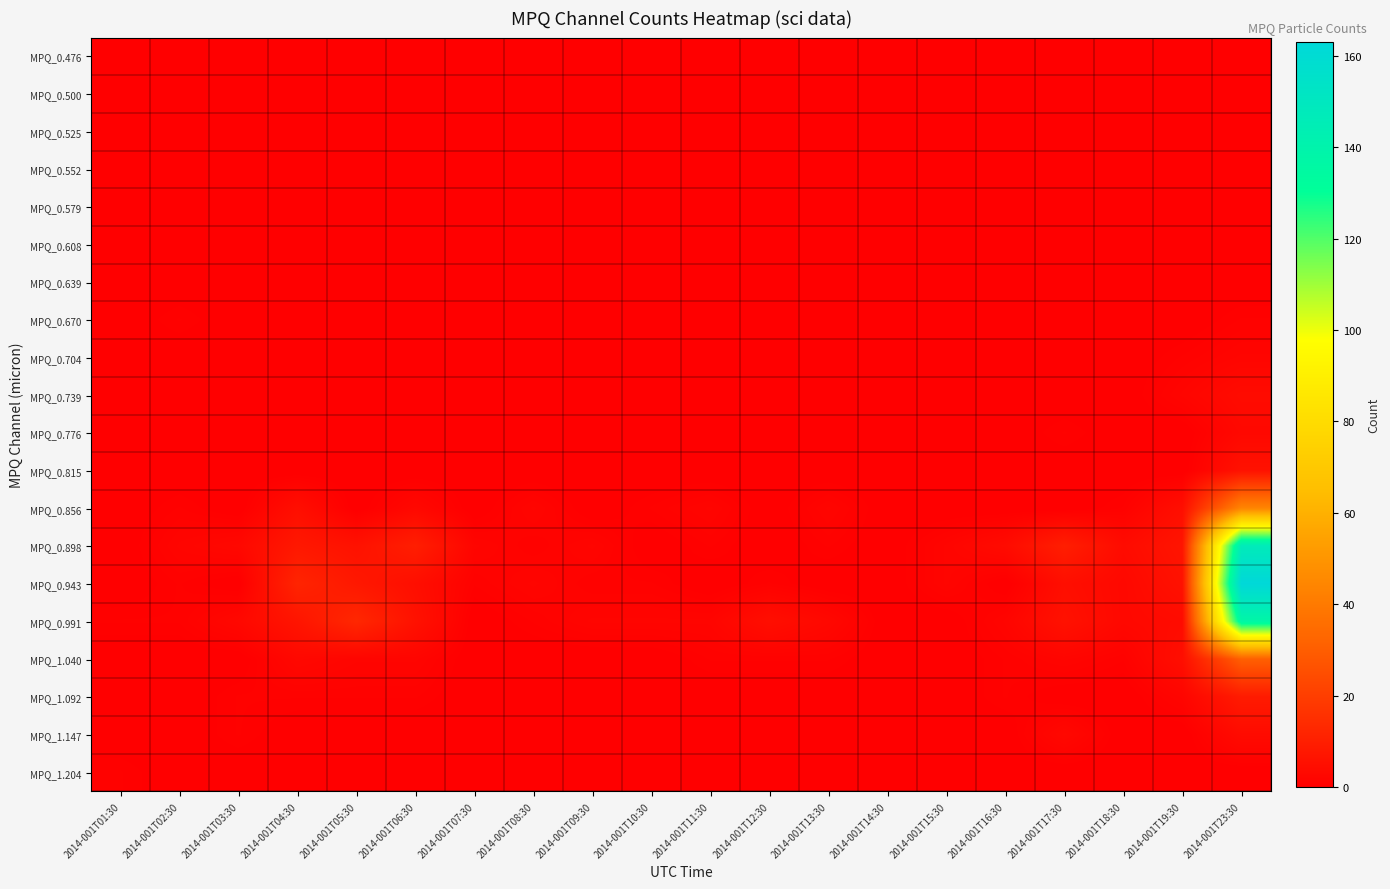

Reading left to right, extract all data points from this chart.

MPQ_0.476: 2014-001T01:30=0	2014-001T02:30=0	2014-001T03:30=0	2014-001T04:30=0	2014-001T05:30=0	2014-001T06:30=0	2014-001T07:30=0	2014-001T08:30=0	2014-001T09:30=0	2014-001T10:30=0	2014-001T11:30=0	2014-001T12:30=0	2014-001T13:30=0	2014-001T14:30=0	2014-001T15:30=0	2014-001T16:30=0	2014-001T17:30=0	2014-001T18:30=0	2014-001T19:30=0	2014-001T23:30=0
MPQ_0.500: 2014-001T01:30=0	2014-001T02:30=0	2014-001T03:30=0	2014-001T04:30=0	2014-001T05:30=0	2014-001T06:30=0	2014-001T07:30=0	2014-001T08:30=0	2014-001T09:30=0	2014-001T10:30=0	2014-001T11:30=0	2014-001T12:30=0	2014-001T13:30=0	2014-001T14:30=0	2014-001T15:30=0	2014-001T16:30=0	2014-001T17:30=0	2014-001T18:30=0	2014-001T19:30=0	2014-001T23:30=0
MPQ_0.525: 2014-001T01:30=0	2014-001T02:30=0	2014-001T03:30=0	2014-001T04:30=0	2014-001T05:30=0	2014-001T06:30=0	2014-001T07:30=0	2014-001T08:30=0	2014-001T09:30=0	2014-001T10:30=0	2014-001T11:30=0	2014-001T12:30=0	2014-001T13:30=0	2014-001T14:30=0	2014-001T15:30=0	2014-001T16:30=0	2014-001T17:30=0	2014-001T18:30=0	2014-001T19:30=0	2014-001T23:30=0
MPQ_0.552: 2014-001T01:30=0	2014-001T02:30=0	2014-001T03:30=0	2014-001T04:30=0	2014-001T05:30=0	2014-001T06:30=0	2014-001T07:30=0	2014-001T08:30=0	2014-001T09:30=0	2014-001T10:30=0	2014-001T11:30=0	2014-001T12:30=0	2014-001T13:30=0	2014-001T14:30=0	2014-001T15:30=0	2014-001T16:30=0	2014-001T17:30=0	2014-001T18:30=0	2014-001T19:30=0	2014-001T23:30=0
MPQ_0.579: 2014-001T01:30=0	2014-001T02:30=0	2014-001T03:30=0	2014-001T04:30=0	2014-001T05:30=0	2014-001T06:30=0	2014-001T07:30=0	2014-001T08:30=0	2014-001T09:30=0	2014-001T10:30=0	2014-001T11:30=0	2014-001T12:30=0	2014-001T13:30=0	2014-001T14:30=0	2014-001T15:30=0	2014-001T16:30=0	2014-001T17:30=0	2014-001T18:30=0	2014-001T19:30=0	2014-001T23:30=0
MPQ_0.608: 2014-001T01:30=0	2014-001T02:30=0	2014-001T03:30=0	2014-001T04:30=0	2014-001T05:30=0	2014-001T06:30=0	2014-001T07:30=0	2014-001T08:30=0	2014-001T09:30=0	2014-001T10:30=0	2014-001T11:30=0	2014-001T12:30=0	2014-001T13:30=0	2014-001T14:30=0	2014-001T15:30=0	2014-001T16:30=0	2014-001T17:30=0	2014-001T18:30=0	2014-001T19:30=0	2014-001T23:30=0
MPQ_0.639: 2014-001T01:30=0	2014-001T02:30=0	2014-001T03:30=0	2014-001T04:30=0	2014-001T05:30=0	2014-001T06:30=0	2014-001T07:30=0	2014-001T08:30=0	2014-001T09:30=0	2014-001T10:30=0	2014-001T11:30=0	2014-001T12:30=0	2014-001T13:30=0	2014-001T14:30=0	2014-001T15:30=0	2014-001T16:30=0	2014-001T17:30=0	2014-001T18:30=0	2014-001T19:30=0	2014-001T23:30=0
MPQ_0.670: 2014-001T01:30=0	2014-001T02:30=1	2014-001T03:30=0	2014-001T04:30=0	2014-001T05:30=0	2014-001T06:30=0	2014-001T07:30=0	2014-001T08:30=0	2014-001T09:30=0	2014-001T10:30=0	2014-001T11:30=0	2014-001T12:30=0	2014-001T13:30=0	2014-001T14:30=0	2014-001T15:30=0	2014-001T16:30=0	2014-001T17:30=0	2014-001T18:30=0	2014-001T19:30=0	2014-001T23:30=1
MPQ_0.704: 2014-001T01:30=0	2014-001T02:30=0	2014-001T03:30=0	2014-001T04:30=0	2014-001T05:30=0	2014-001T06:30=0	2014-001T07:30=0	2014-001T08:30=0	2014-001T09:30=0	2014-001T10:30=0	2014-001T11:30=0	2014-001T12:30=0	2014-001T13:30=0	2014-001T14:30=0	2014-001T15:30=0	2014-001T16:30=0	2014-001T17:30=0	2014-001T18:30=0	2014-001T19:30=1	2014-001T23:30=2
MPQ_0.739: 2014-001T01:30=0	2014-001T02:30=0	2014-001T03:30=0	2014-001T04:30=0	2014-001T05:30=0	2014-001T06:30=0	2014-001T07:30=0	2014-001T08:30=0	2014-001T09:30=0	2014-001T10:30=0	2014-001T11:30=0	2014-001T12:30=0	2014-001T13:30=0	2014-001T14:30=0	2014-001T15:30=0	2014-001T16:30=0	2014-001T17:30=0	2014-001T18:30=0	2014-001T19:30=2	2014-001T23:30=4
MPQ_0.776: 2014-001T01:30=0	2014-001T02:30=0	2014-001T03:30=0	2014-001T04:30=0	2014-001T05:30=0	2014-001T06:30=0	2014-001T07:30=0	2014-001T08:30=0	2014-001T09:30=0	2014-001T10:30=0	2014-001T11:30=0	2014-001T12:30=0	2014-001T13:30=0	2014-001T14:30=0	2014-001T15:30=0	2014-001T16:30=0	2014-001T17:30=1	2014-001T18:30=0	2014-001T19:30=0	2014-001T23:30=3
MPQ_0.815: 2014-001T01:30=0	2014-001T02:30=0	2014-001T03:30=0	2014-001T04:30=0	2014-001T05:30=0	2014-001T06:30=0	2014-001T07:30=0	2014-001T08:30=0	2014-001T09:30=0	2014-001T10:30=0	2014-001T11:30=0	2014-001T12:30=0	2014-001T13:30=0	2014-001T14:30=0	2014-001T15:30=0	2014-001T16:30=0	2014-001T17:30=0	2014-001T18:30=0	2014-001T19:30=0	2014-001T23:30=6
MPQ_0.856: 2014-001T01:30=0	2014-001T02:30=1	2014-001T03:30=0	2014-001T04:30=5	2014-001T05:30=0	2014-001T06:30=3	2014-001T07:30=0	2014-001T08:30=2	2014-001T09:30=0	2014-001T10:30=1	2014-001T11:30=2	2014-001T12:30=0	2014-001T13:30=2	2014-001T14:30=0	2014-001T15:30=0	2014-001T16:30=0	2014-001T17:30=0	2014-001T18:30=1	2014-001T19:30=5	2014-001T23:30=44
MPQ_0.898: 2014-001T01:30=0	2014-001T02:30=2	2014-001T03:30=3	2014-001T04:30=8	2014-001T05:30=6	2014-001T06:30=10	2014-001T07:30=2	2014-001T08:30=1	2014-001T09:30=2	2014-001T10:30=0	2014-001T11:30=1	2014-001T12:30=0	2014-001T13:30=1	2014-001T14:30=0	2014-001T15:30=2	2014-001T16:30=4	2014-001T17:30=10	2014-001T18:30=4	2014-001T19:30=7	2014-001T23:30=147
MPQ_0.943: 2014-001T01:30=0	2014-001T02:30=1	2014-001T03:30=0	2014-001T04:30=12	2014-001T05:30=8	2014-001T06:30=5	2014-001T07:30=1	2014-001T08:30=2	2014-001T09:30=1	2014-001T10:30=1	2014-001T11:30=0	2014-001T12:30=1	2014-001T13:30=0	2014-001T14:30=0	2014-001T15:30=2	2014-001T16:30=0	2014-001T17:30=5	2014-001T18:30=3	2014-001T19:30=6	2014-001T23:30=163
MPQ_0.991: 2014-001T01:30=1	2014-001T02:30=1	2014-001T03:30=3	2014-001T04:30=7	2014-001T05:30=13	2014-001T06:30=6	2014-001T07:30=0	2014-001T08:30=1	2014-001T09:30=2	2014-001T10:30=2	2014-001T11:30=2	2014-001T12:30=5	2014-001T13:30=3	2014-001T14:30=0	2014-001T15:30=0	2014-001T16:30=2	2014-001T17:30=6	2014-001T18:30=3	2014-001T19:30=4	2014-001T23:30=137
MPQ_1.040: 2014-001T01:30=0	2014-001T02:30=0	2014-001T03:30=0	2014-001T04:30=3	2014-001T05:30=2	2014-001T06:30=2	2014-001T07:30=0	2014-001T08:30=0	2014-001T09:30=0	2014-001T10:30=0	2014-001T11:30=1	2014-001T12:30=1	2014-001T13:30=1	2014-001T14:30=0	2014-001T15:30=0	2014-001T16:30=1	2014-001T17:30=2	2014-001T18:30=1	2014-001T19:30=5	2014-001T23:30=31
MPQ_1.092: 2014-001T01:30=0	2014-001T02:30=0	2014-001T03:30=1	2014-001T04:30=1	2014-001T05:30=1	2014-001T06:30=1	2014-001T07:30=0	2014-001T08:30=0	2014-001T09:30=0	2014-001T10:30=0	2014-001T11:30=0	2014-001T12:30=0	2014-001T13:30=0	2014-001T14:30=0	2014-001T15:30=0	2014-001T16:30=1	2014-001T17:30=0	2014-001T18:30=0	2014-001T19:30=2	2014-001T23:30=9
MPQ_1.147: 2014-001T01:30=0	2014-001T02:30=0	2014-001T03:30=1	2014-001T04:30=0	2014-001T05:30=0	2014-001T06:30=0	2014-001T07:30=0	2014-001T08:30=0	2014-001T09:30=0	2014-001T10:30=0	2014-001T11:30=0	2014-001T12:30=0	2014-001T13:30=0	2014-001T14:30=0	2014-001T15:30=0	2014-001T16:30=0	2014-001T17:30=3	2014-001T18:30=0	2014-001T19:30=0	2014-001T23:30=4
MPQ_1.204: 2014-001T01:30=1	2014-001T02:30=0	2014-001T03:30=0	2014-001T04:30=0	2014-001T05:30=0	2014-001T06:30=0	2014-001T07:30=0	2014-001T08:30=0	2014-001T09:30=0	2014-001T10:30=0	2014-001T11:30=0	2014-001T12:30=0	2014-001T13:30=0	2014-001T14:30=0	2014-001T15:30=0	2014-001T16:30=0	2014-001T17:30=0	2014-001T18:30=0	2014-001T19:30=0	2014-001T23:30=0